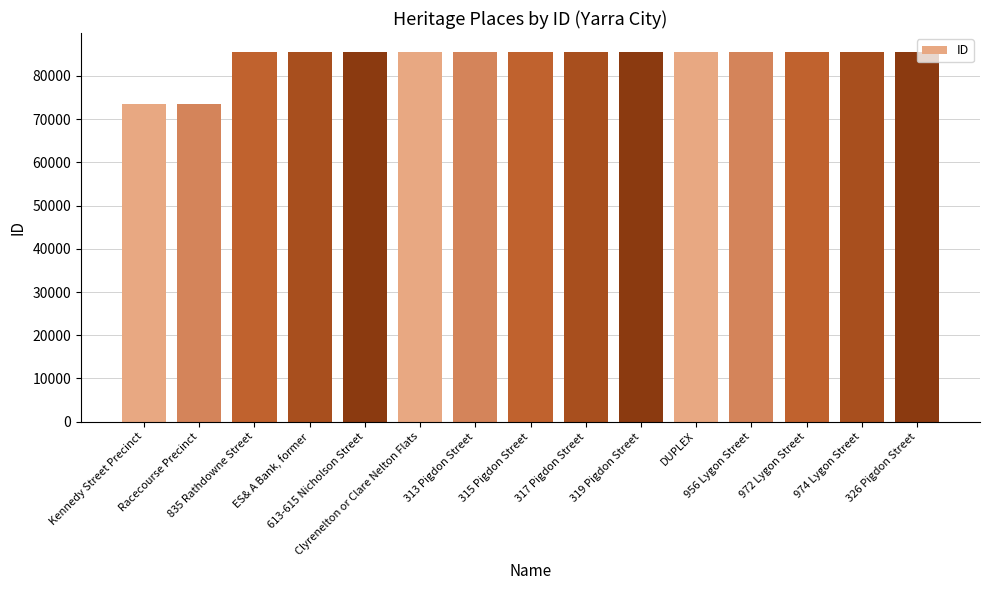

What is the minimum value shown in the chart?

73441